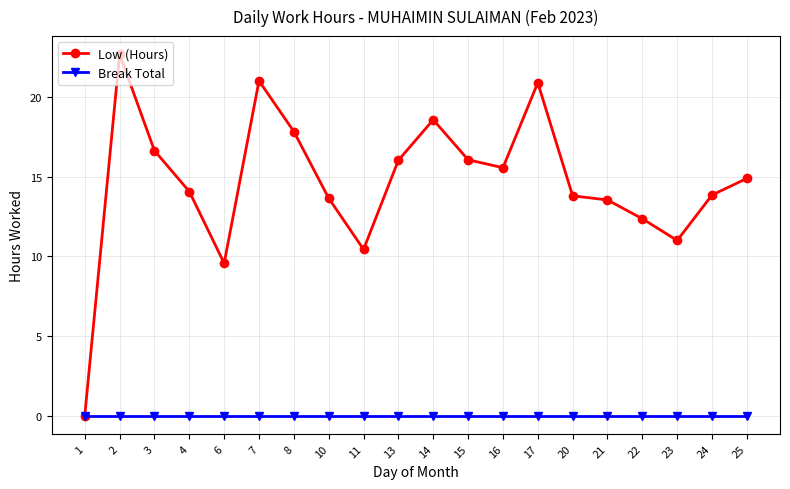

How many series are shown in this chart?

2